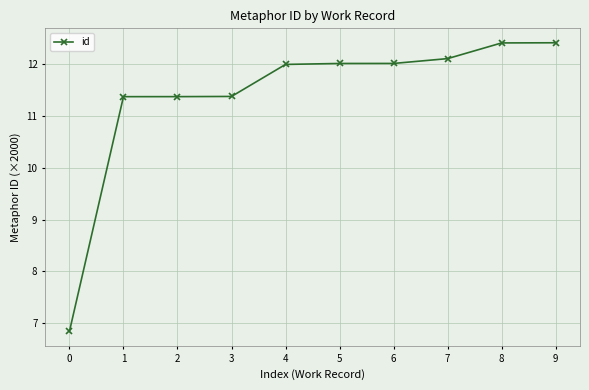

What is the change in value from 5 to 7?

+0.1